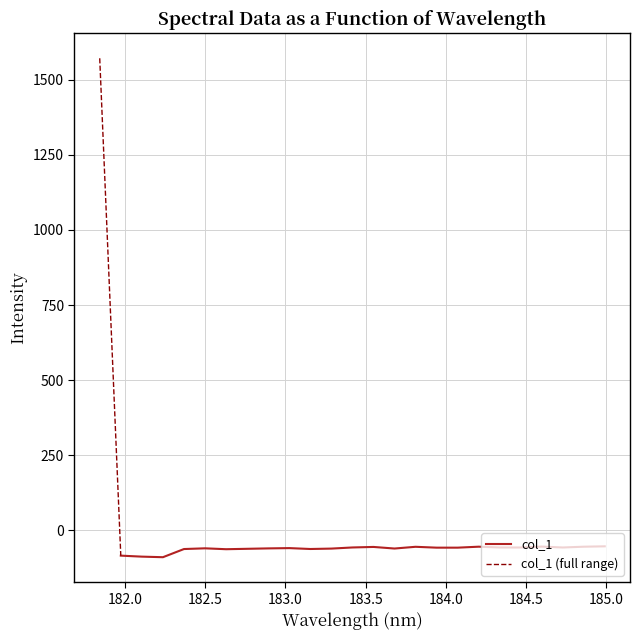

At which category does the chart reach its minimum across all series?

182.2359681898